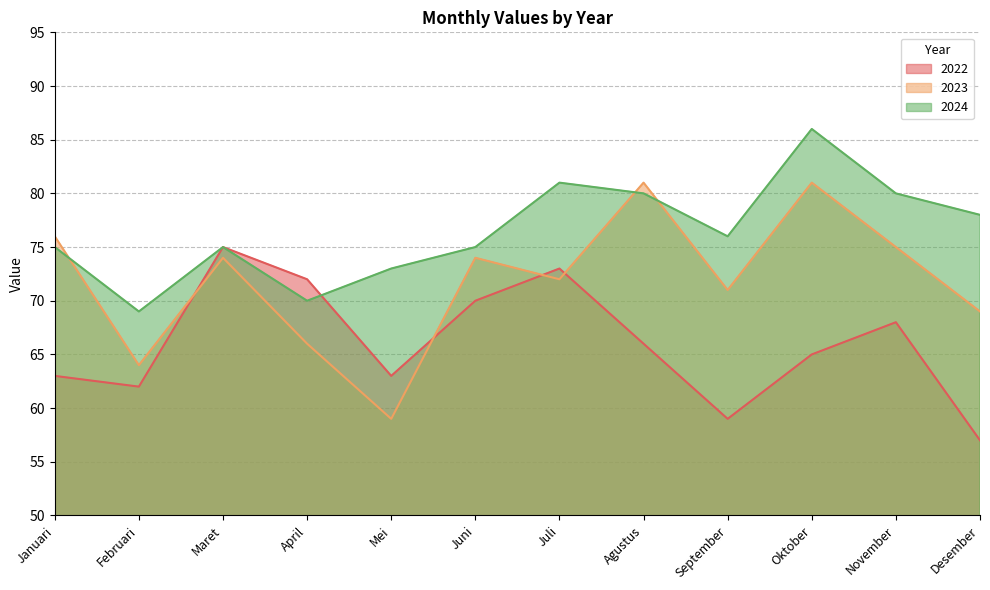

Reading right to left, transcribe all the data shown in this chart.

2022: 57	68	65	59	66	73	70	63	72	75	62	63
2023: 69	75	81	71	81	72	74	59	66	74	64	76
2024: 78	80	86	76	80	81	75	73	70	75	69	75